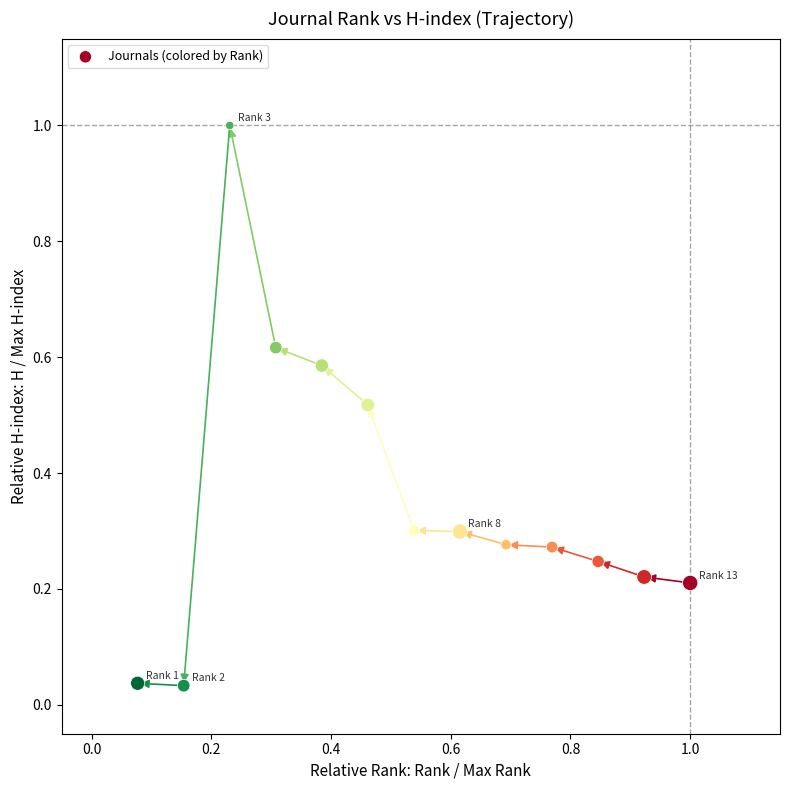

What is the range of Y values (max minus min)?

1.0